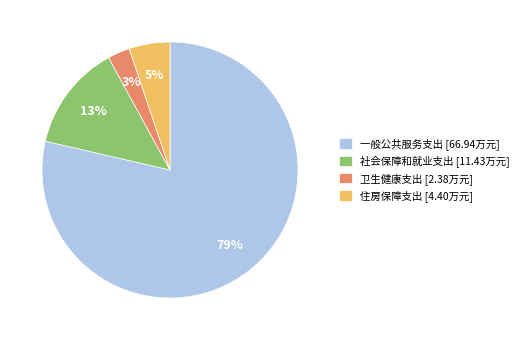

How many segments does this pie chart have?

4